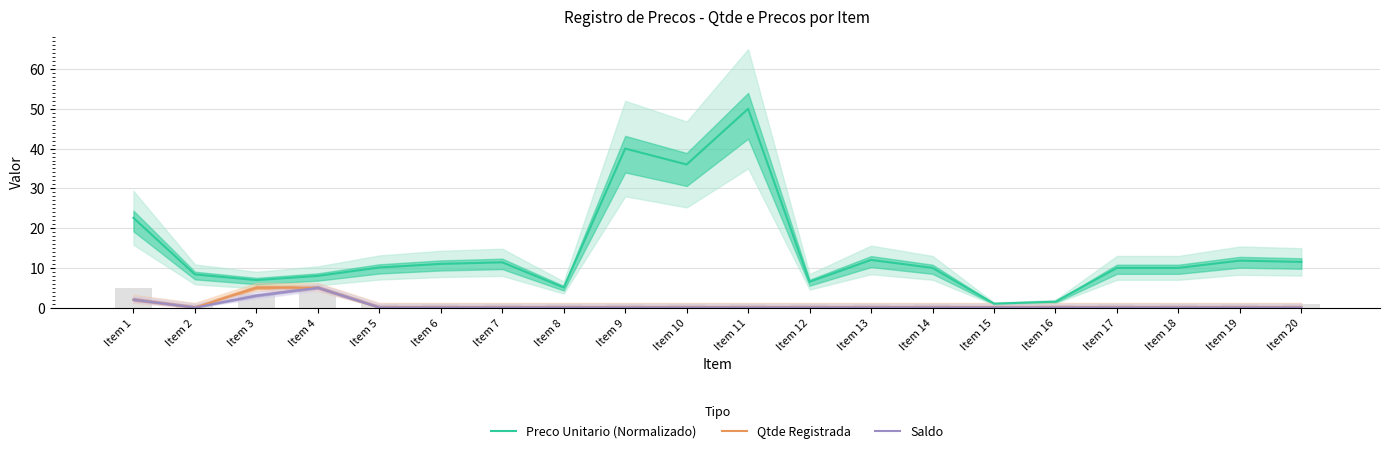

Is the value of Preco Unitario (Normalizado) at Item 3 greater than the value of Qtde Registrada at Item 12?

Yes